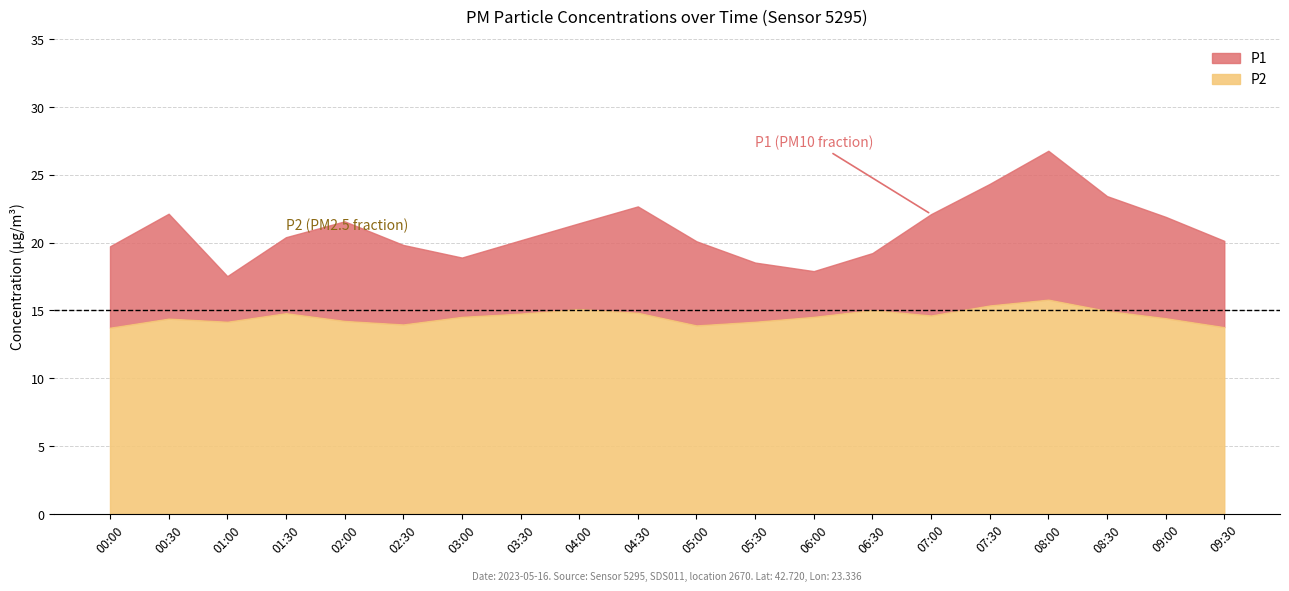

True or false: P2 and P1 cross at least once.

False